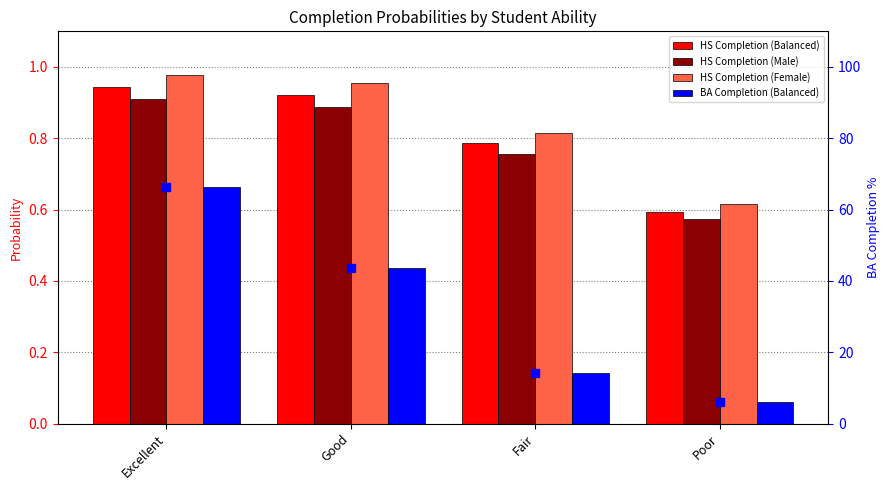

Does the chart contain stacked bars?

No